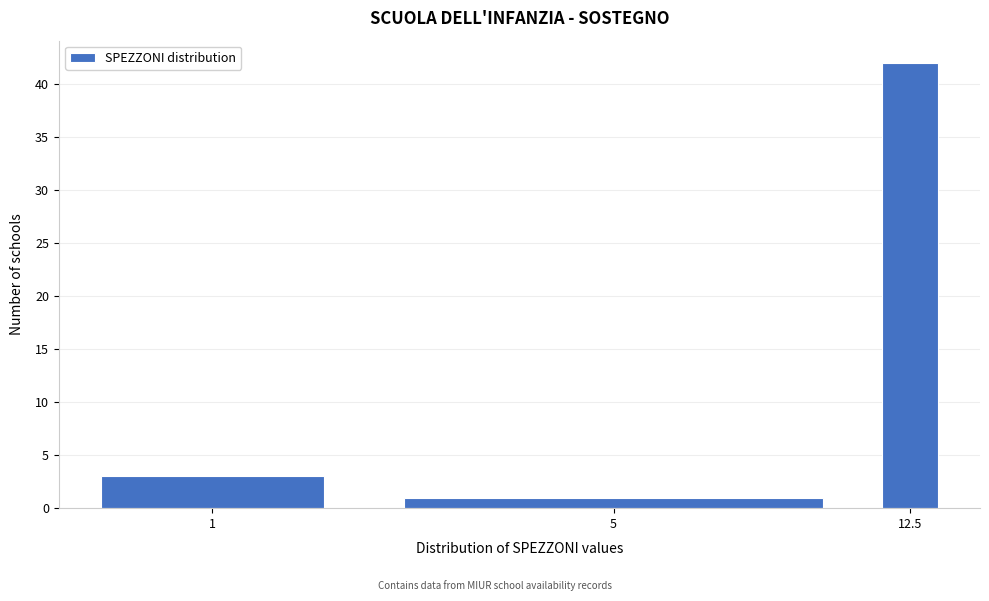

Reading left to right, what are all the values shown in this chart?

1=3	5=1	12.5=42